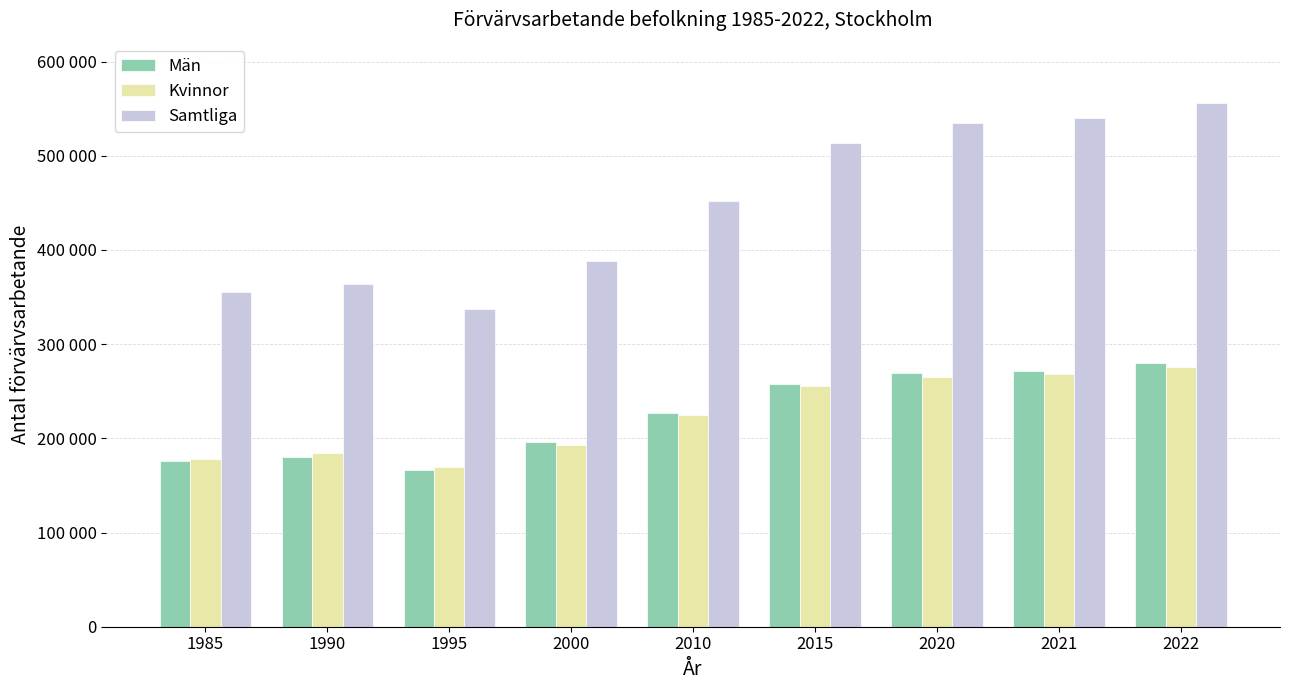

Where does the Män series first go above 226900?

2015